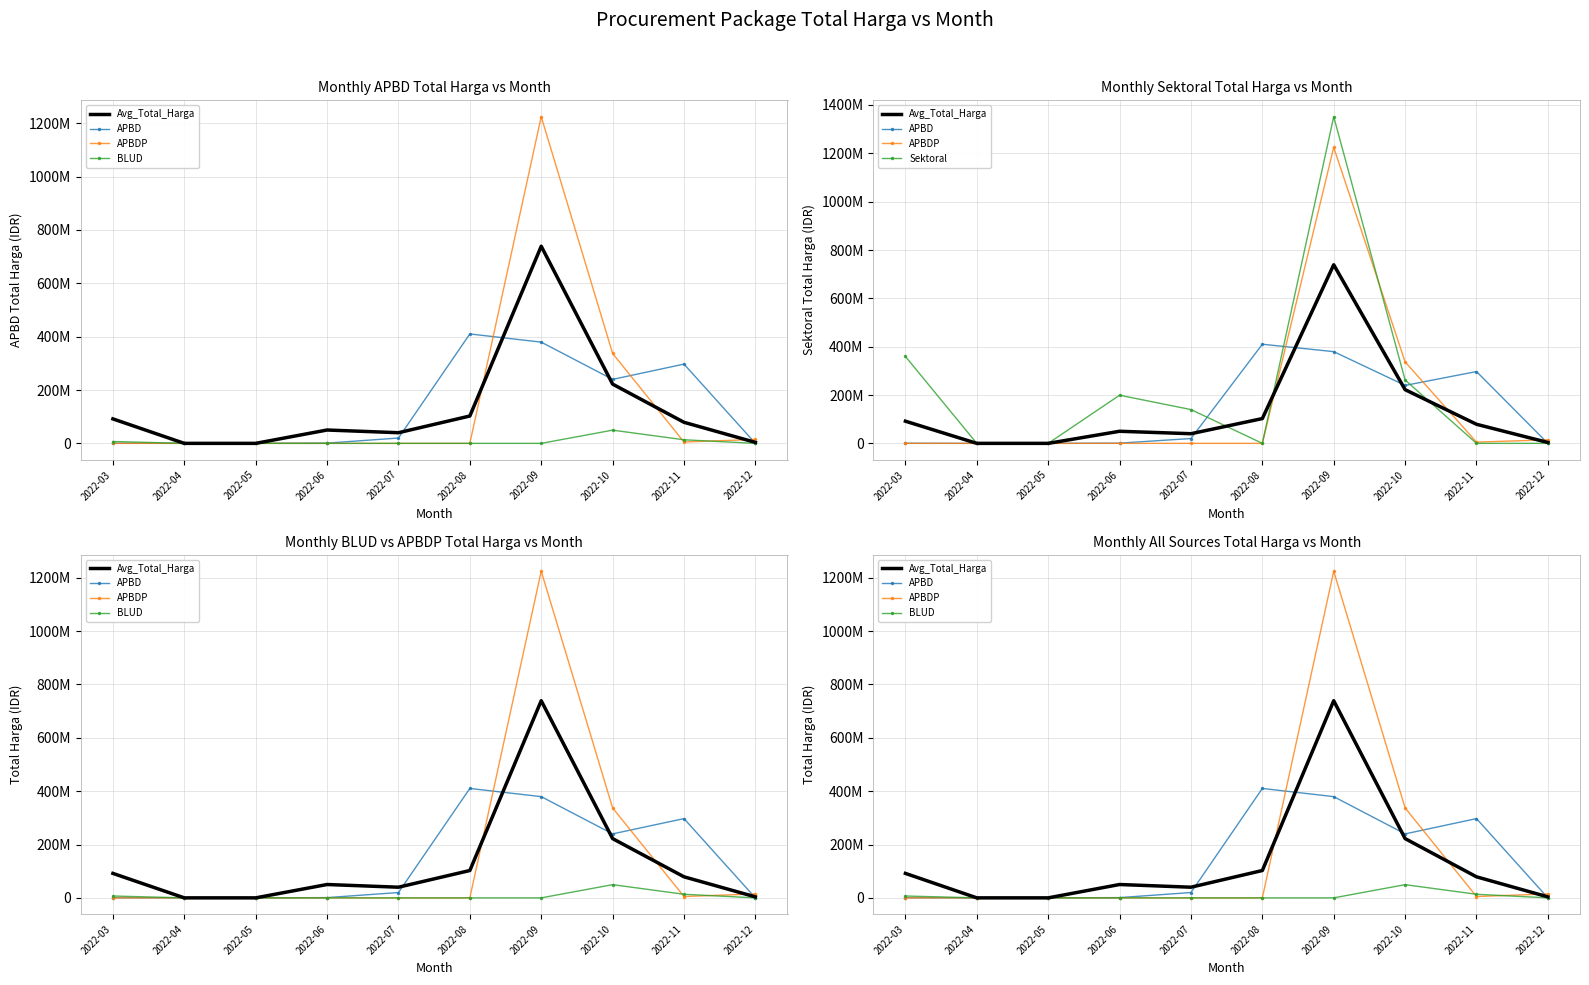

How many data points in Avg_Total_Harga are above 78914500?

4